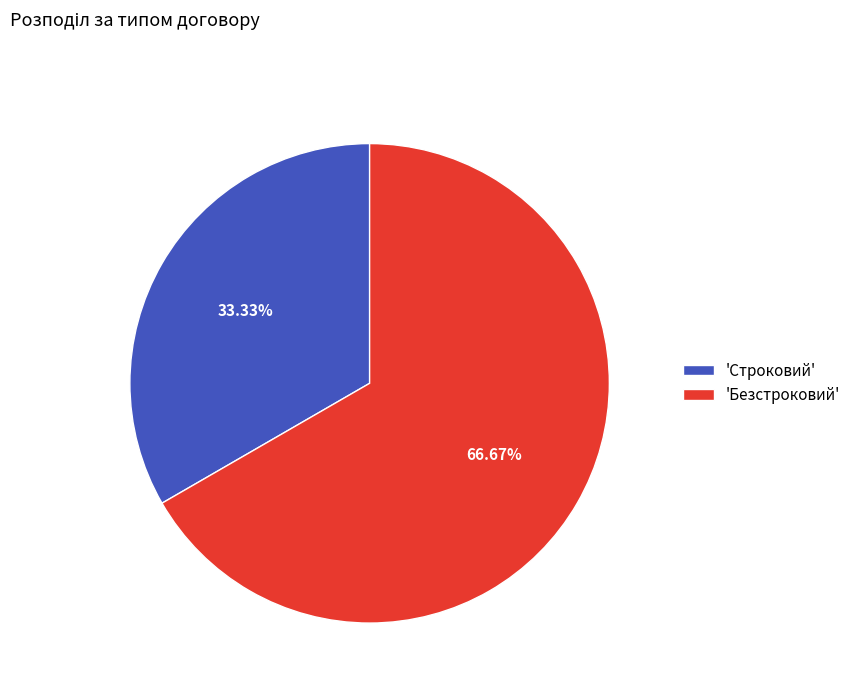

Between 'Строковий' and 'Безстроковий', which is larger?

'Безстроковий'